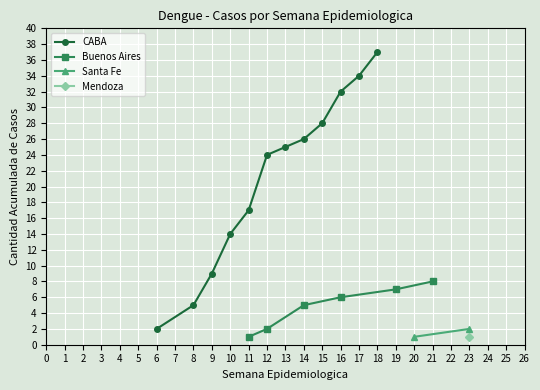

True or false: Santa Fe and CABA intersect in this chart.

False